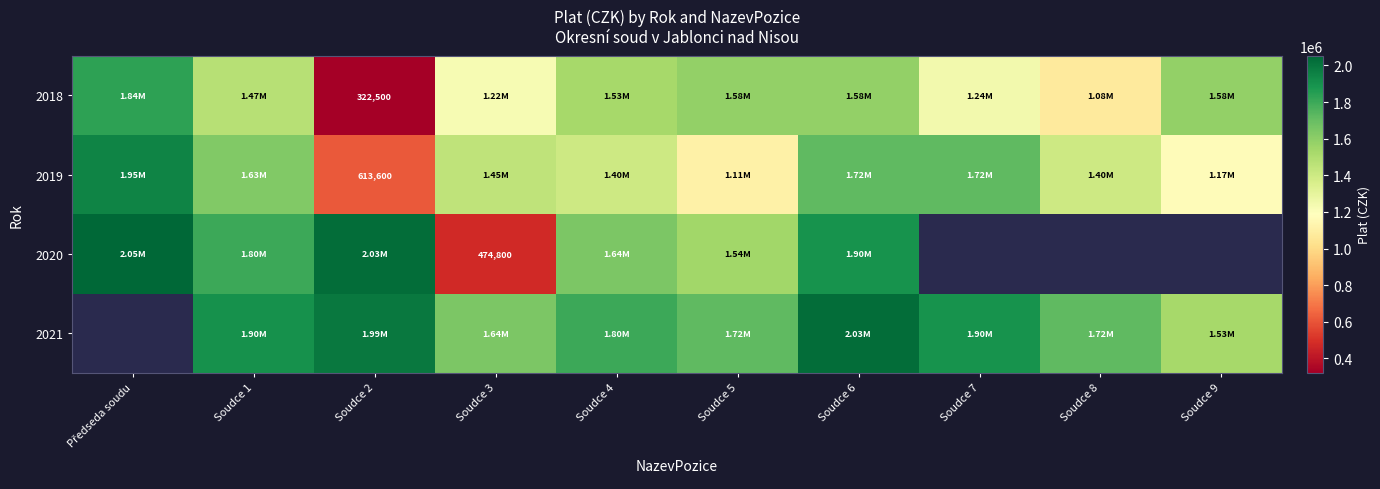

Is the value of 2018 at Soudce 4 greater than the value of 2019 at Soudce 2?

Yes